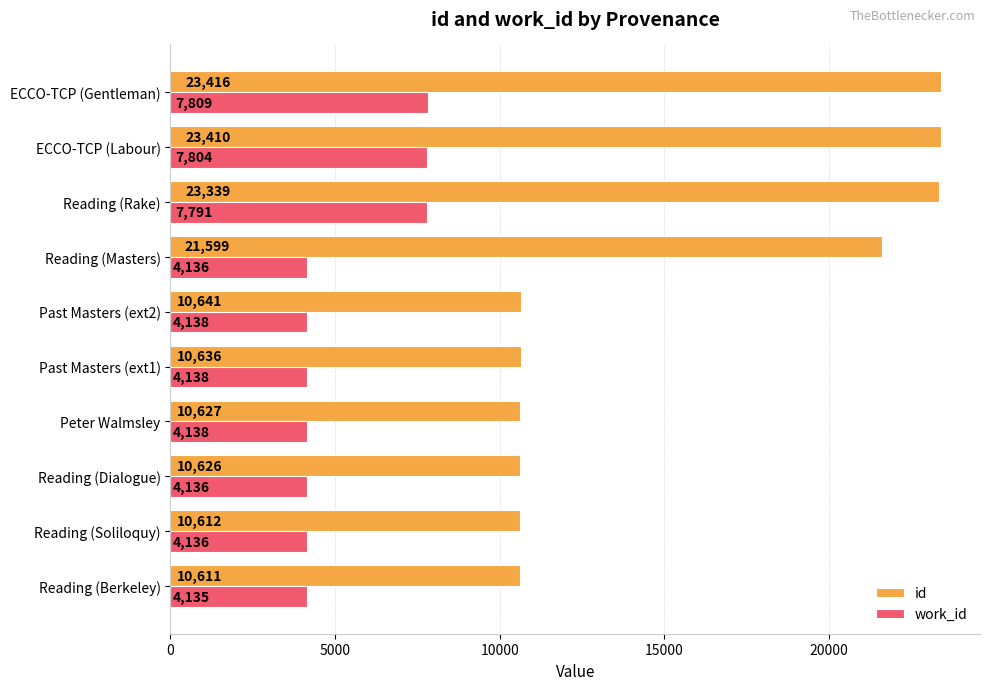

Which series changed the most between Past Masters (ext2) and ECCO-TCP (Labour)?

id